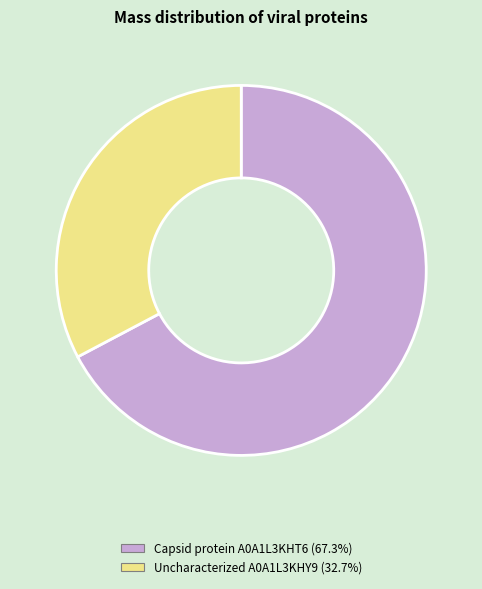

Is there any slice that represents more than half of the pie?

Yes